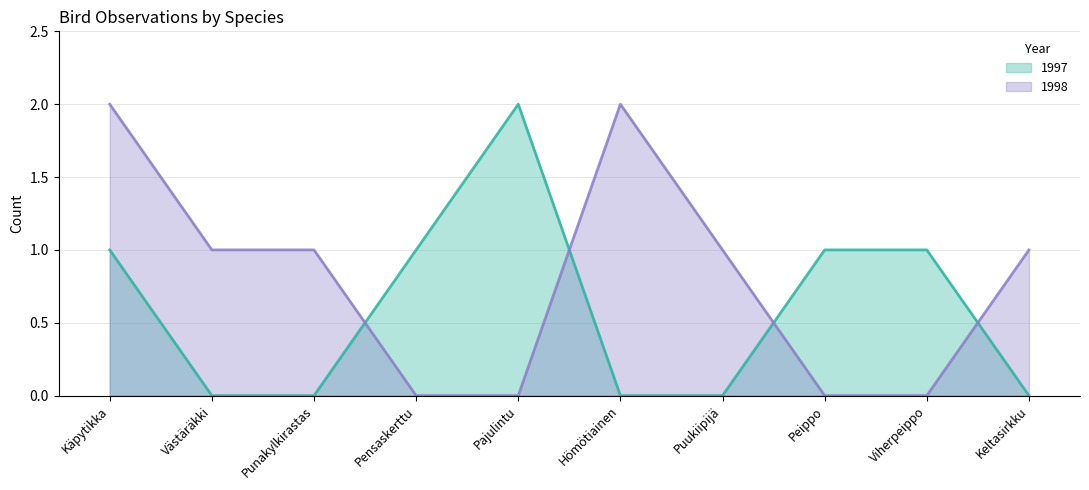

What is the label of the 7th point from the right?

Pensaskerttu